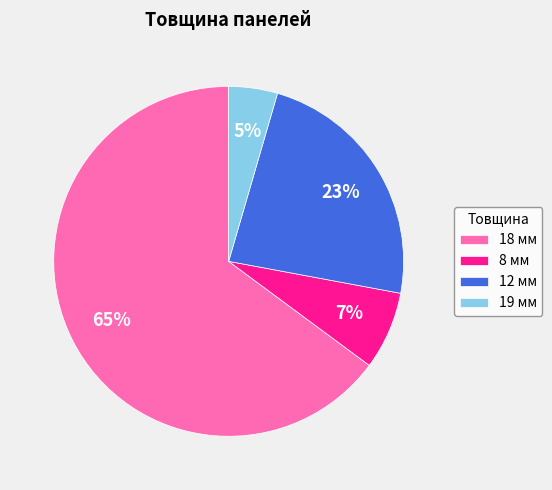

What is the ratio of the value at 8 мм to the value at 12 мм?

0.3